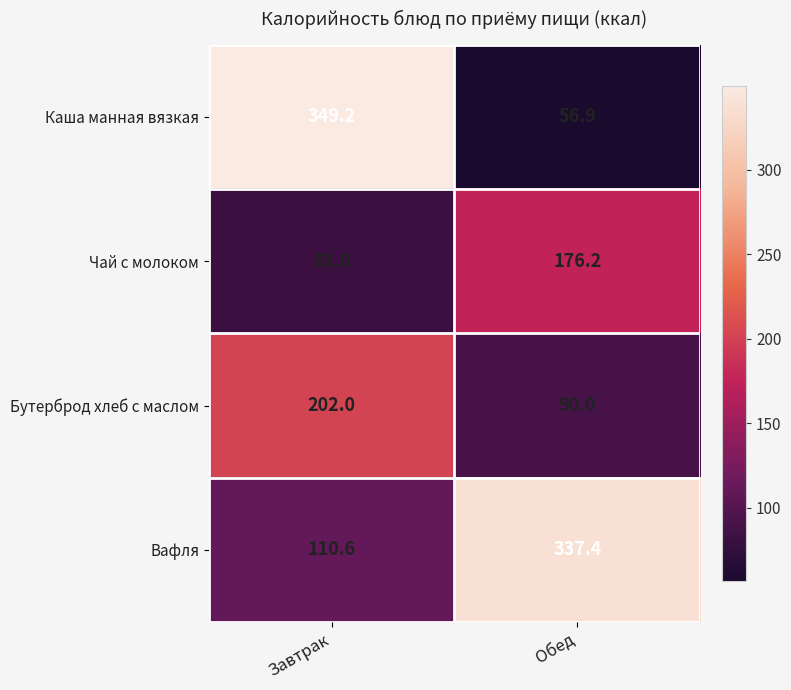

What is the approximate value of Вафля at Обед?

337.4